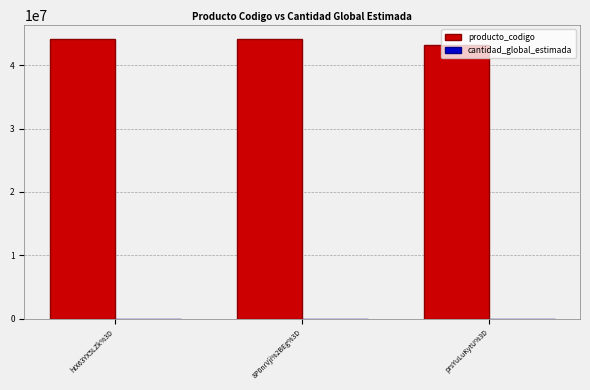

What is the total value across all series at 8P0nrVji%2BEg%3D?

44101502